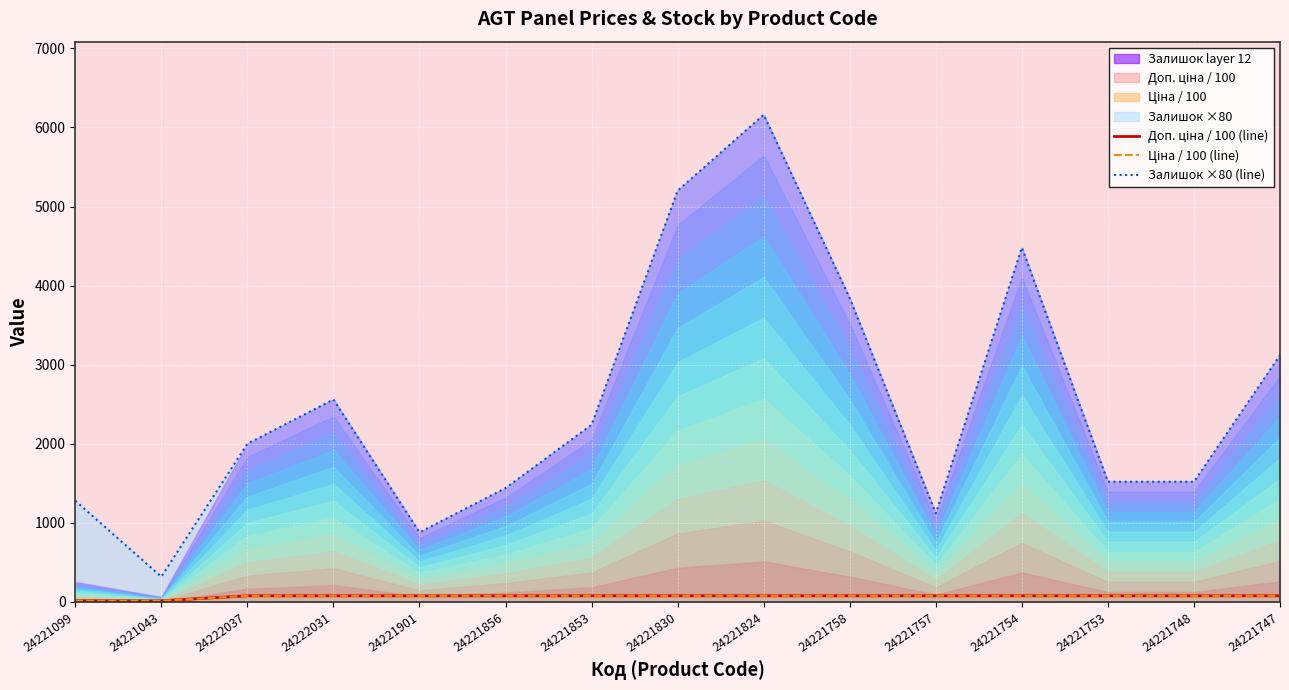

True or false: Доп. ціна / 100 (line) and Залишок ×80 (line) cross at least once.

False